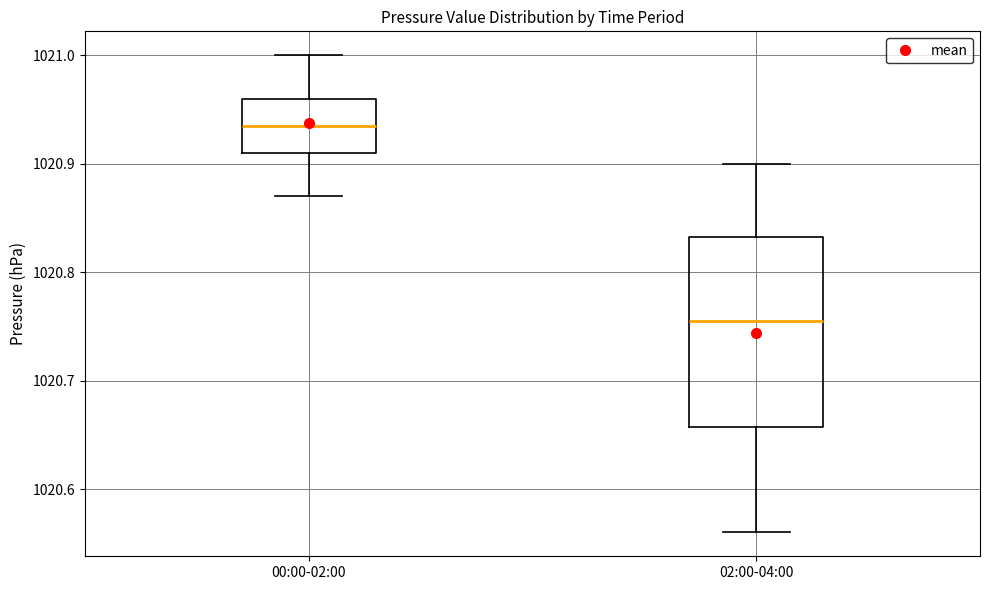

Reading left to right, transcribe this box plot: for each box, give where its median line is, the range the box spans, and where its two whiskers end, as read against the y-axis. The values are not printed on the chart, so give them approximately, as read against the axis.

00:00-02:00: median 1020.94, box 1020.91 to 1020.96, whiskers 1020.87 to 1021.00
02:00-04:00: median 1020.76, box 1020.66 to 1020.83, whiskers 1020.56 to 1020.90